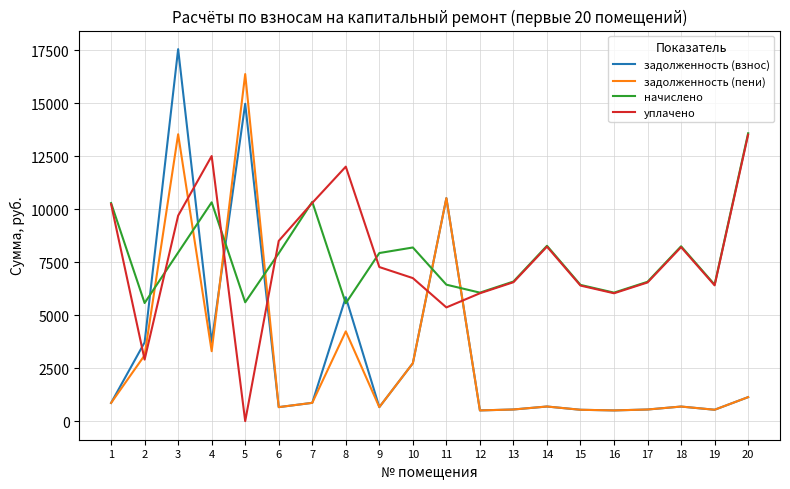

The начислено series shows 3022.3 at 8. True or false?

False